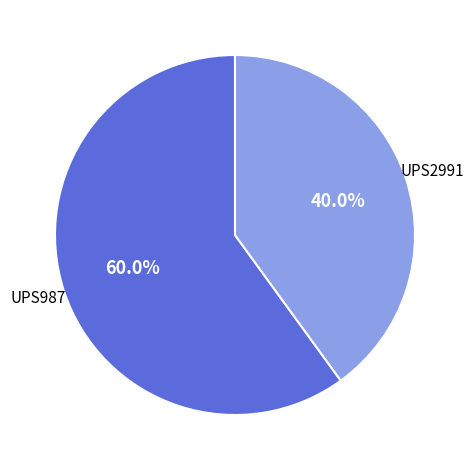

Is there a majority slice in this chart?

Yes